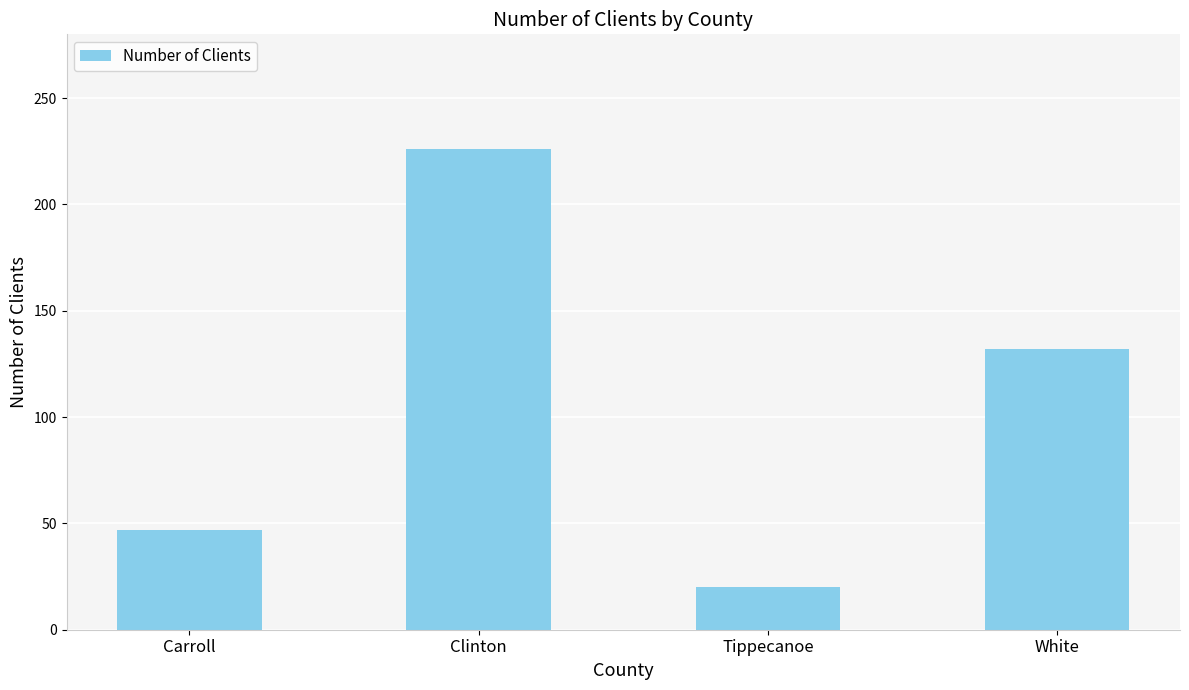

List the labels in order of value, smallest first.

Tippecanoe, Carroll, White, Clinton